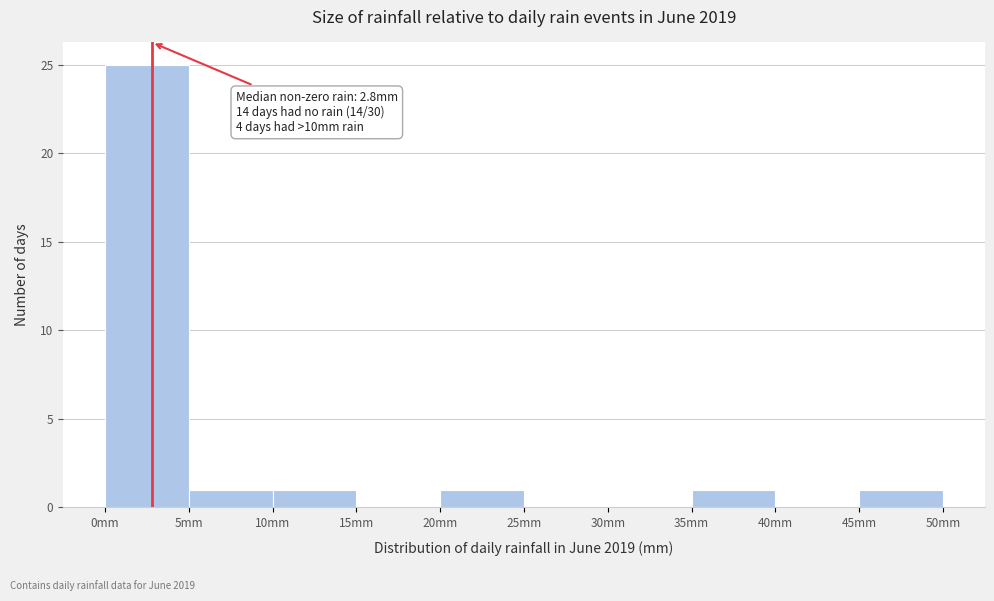

Which range on the x-axis has the tallest bar?

0 to 5